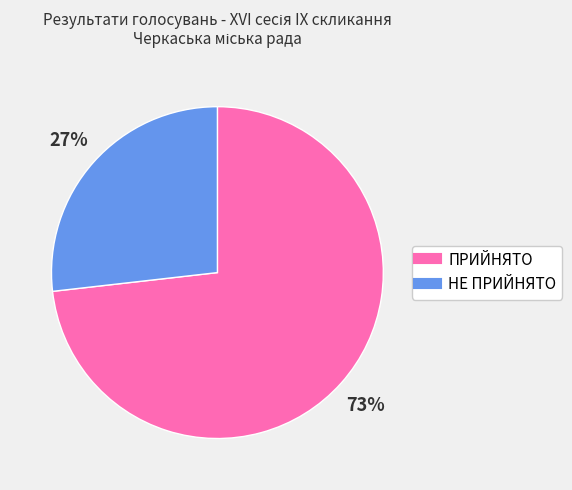

Does НЕ ПРИЙНЯТО account for over 50% of the chart?

No